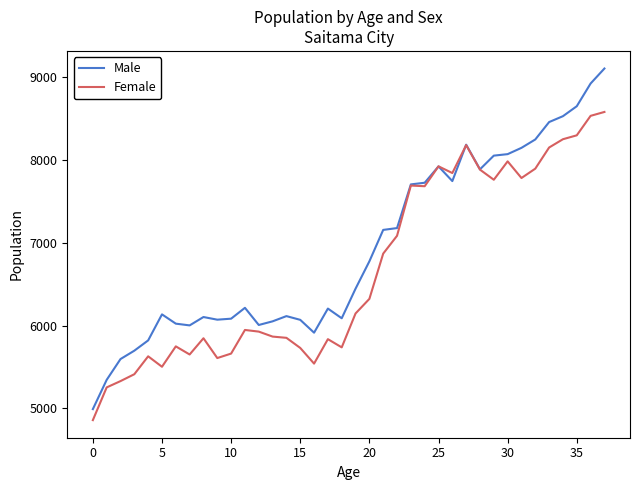

How many distinct data groups are displayed?

2